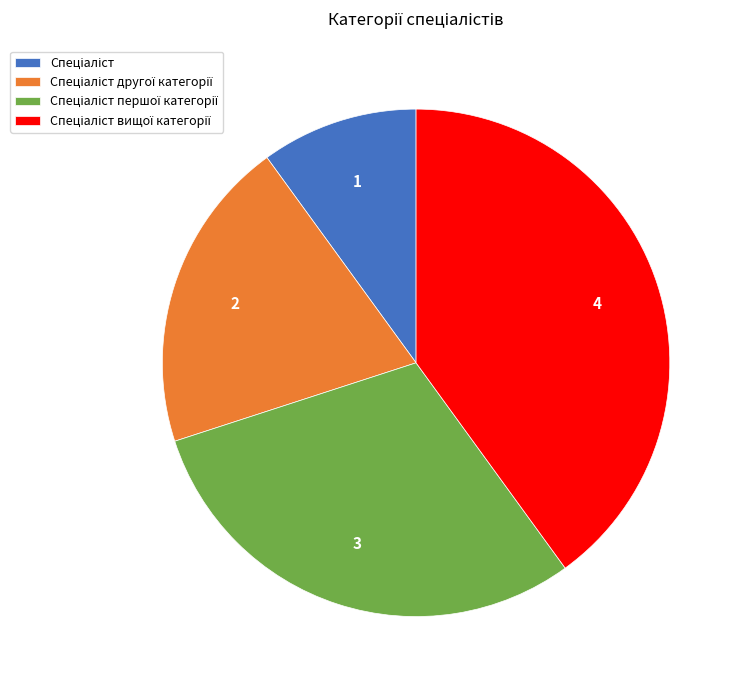

Is there a majority slice in this chart?

No